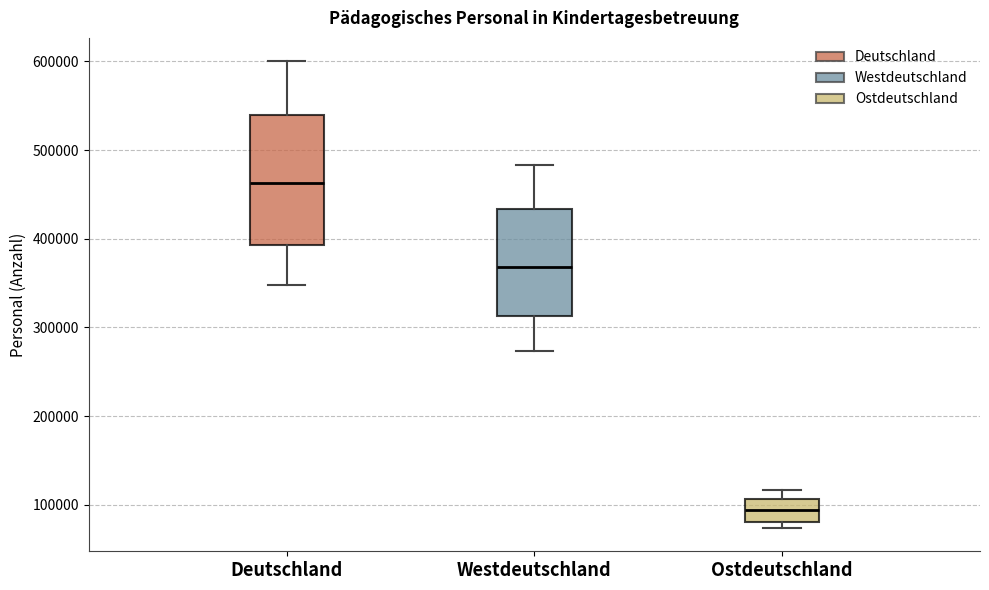

Which box's median line is the lowest?

Ostdeutschland